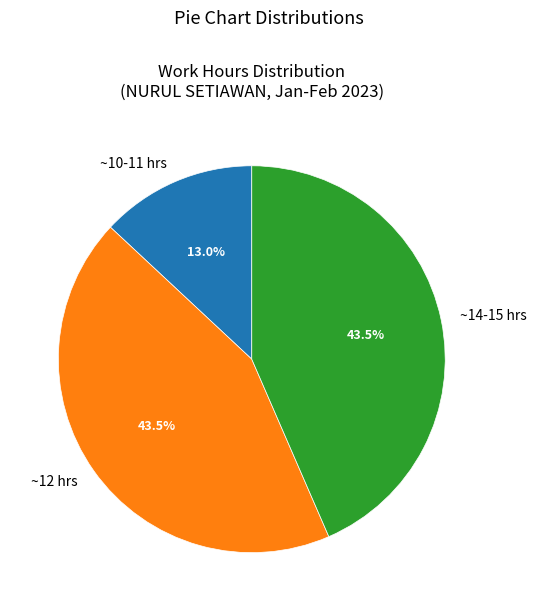

Which category has the smallest portion of the pie?

~10-11 hrs